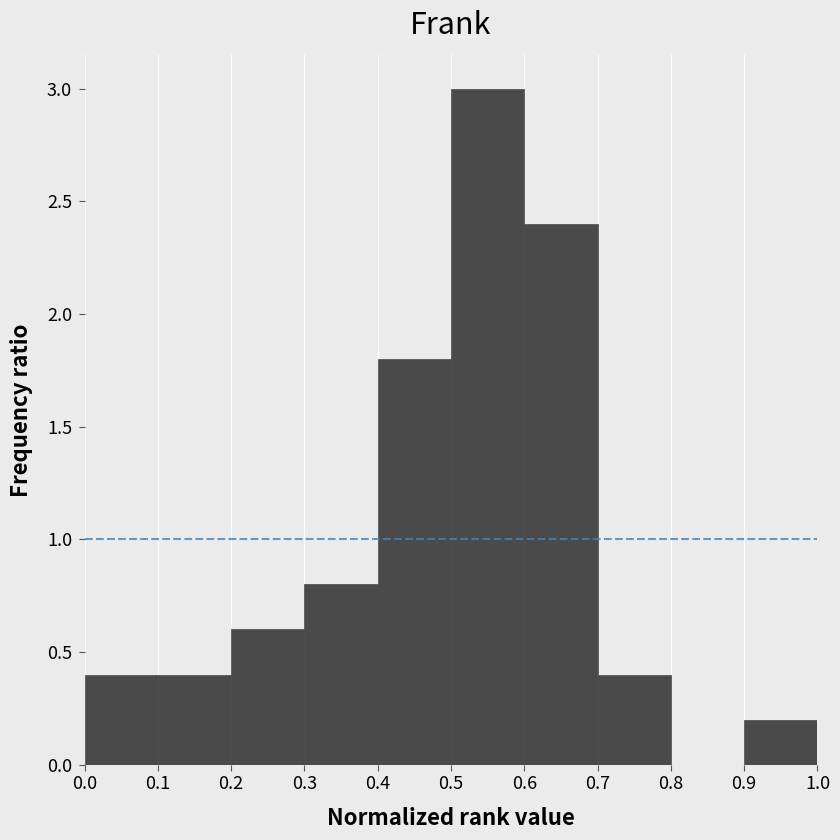

Reading left to right, transcribe this chart: for each bar, give the range it covers on the x-axis and its height. The values are not printed on the chart, so give them approximately, as read against the axis.

0.0 to 0.1: 0.4
0.1 to 0.2: 0.4
0.2 to 0.3: 0.6
0.3 to 0.4: 0.8
0.4 to 0.5: 1.8
0.5 to 0.6: 3.0
0.6 to 0.7: 2.4
0.7 to 0.8: 0.4
0.8 to 0.9: 0
0.9 to 1.0: 0.2